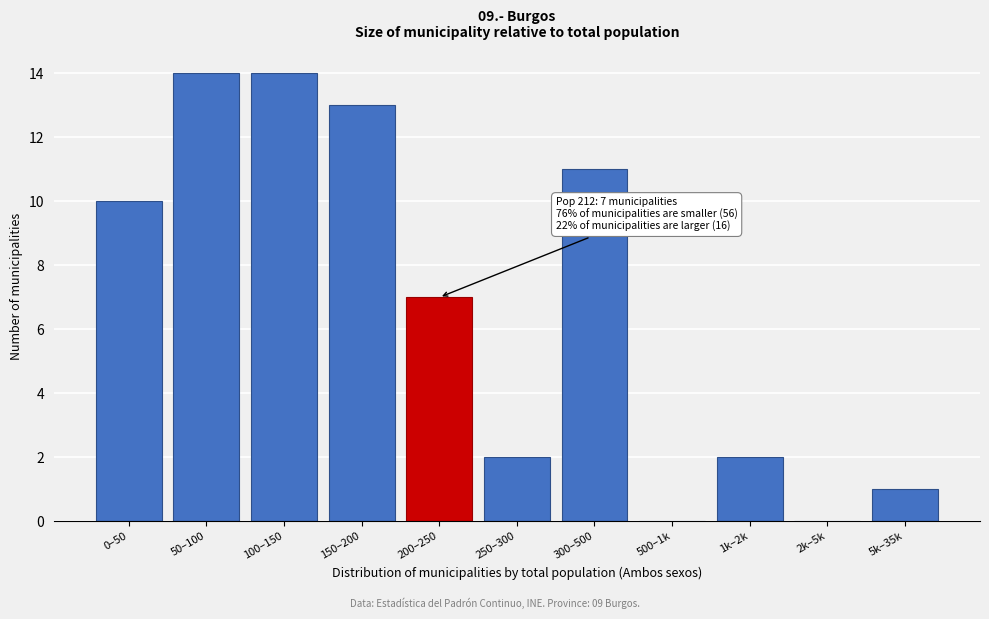

Reading left to right, transcribe all the data shown in this chart.

0–50=10	50–100=14	100–150=14	150–200=13	200–250=7	250–300=2	300–500=11	500–1k=0	1k–2k=2	2k–5k=0	5k–35k=1